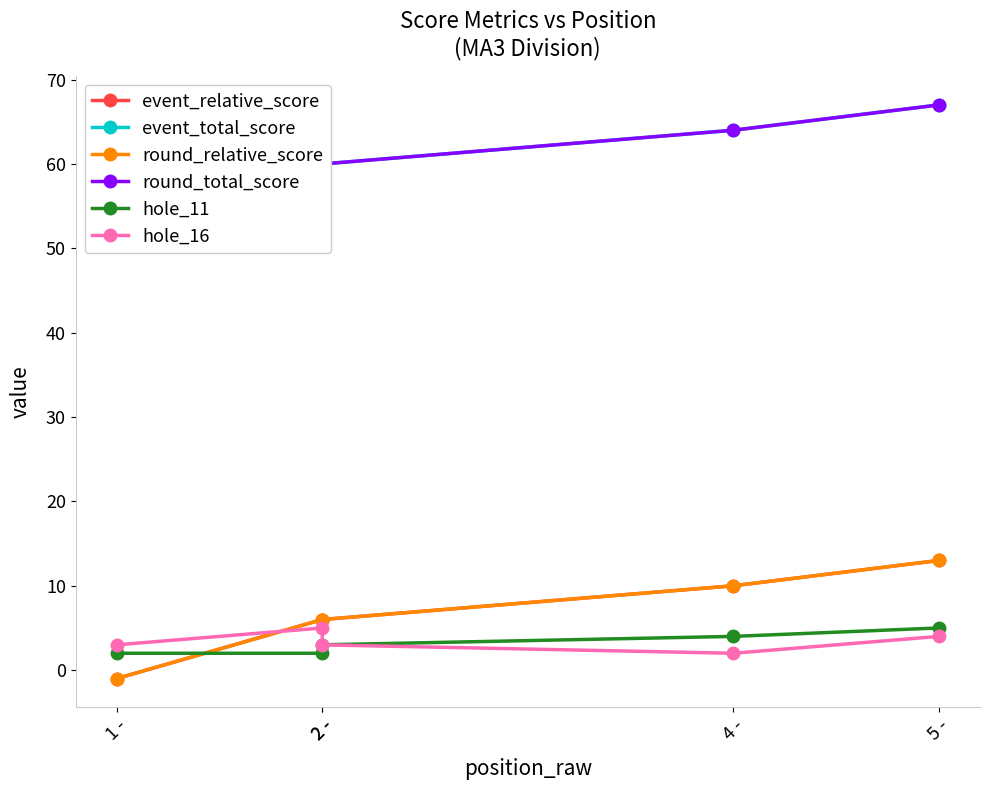

What value does the round_total_score series have at 4 -, to the nearest 10?

60